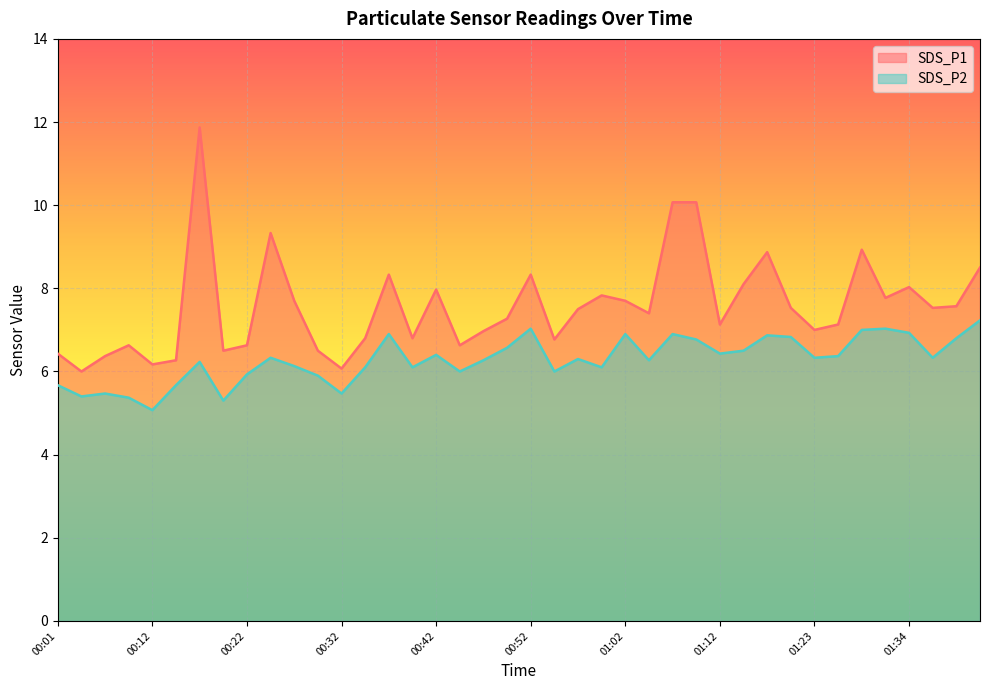

Does the chart display data point markers on the line(s)?

No